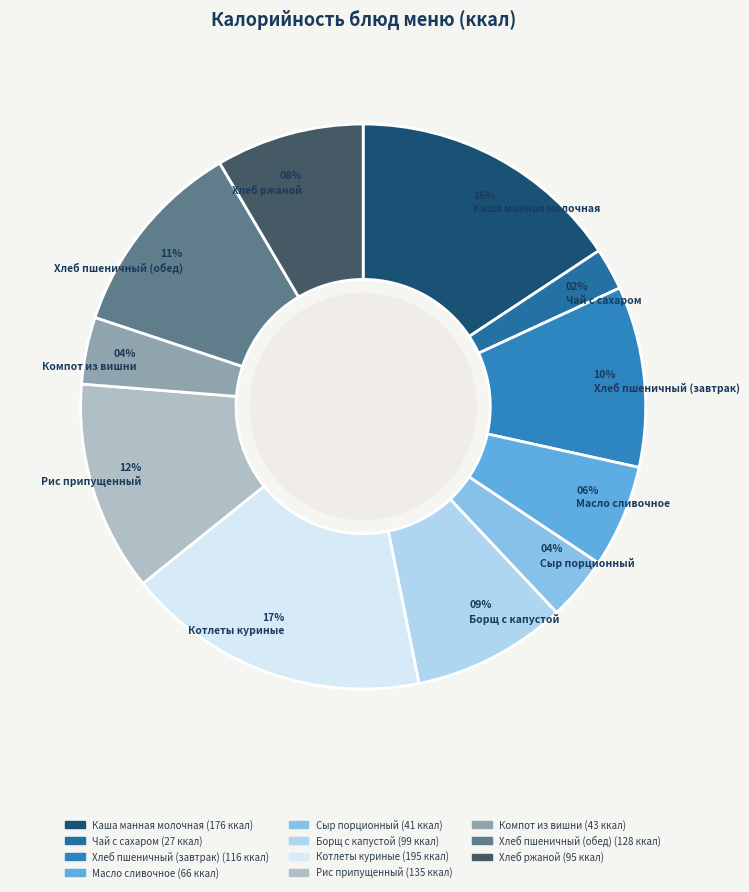

Which slice is the largest?

Котлеты куриные